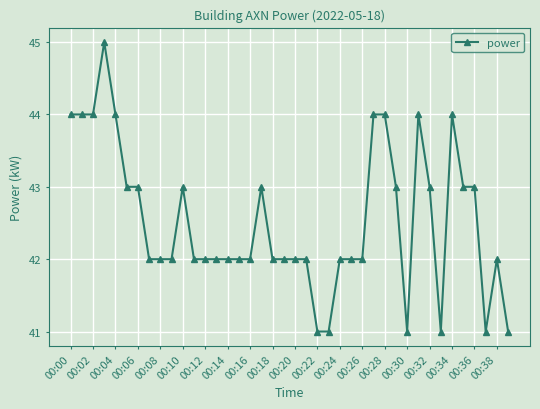

What is the sum of all values?

1701